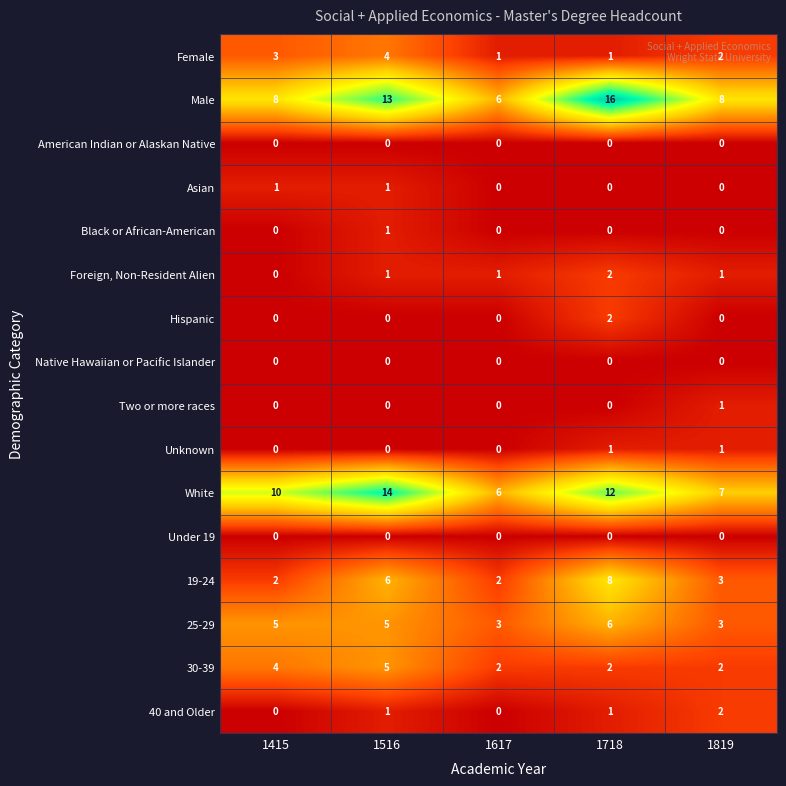

Which series has the largest total across all categories?

Male